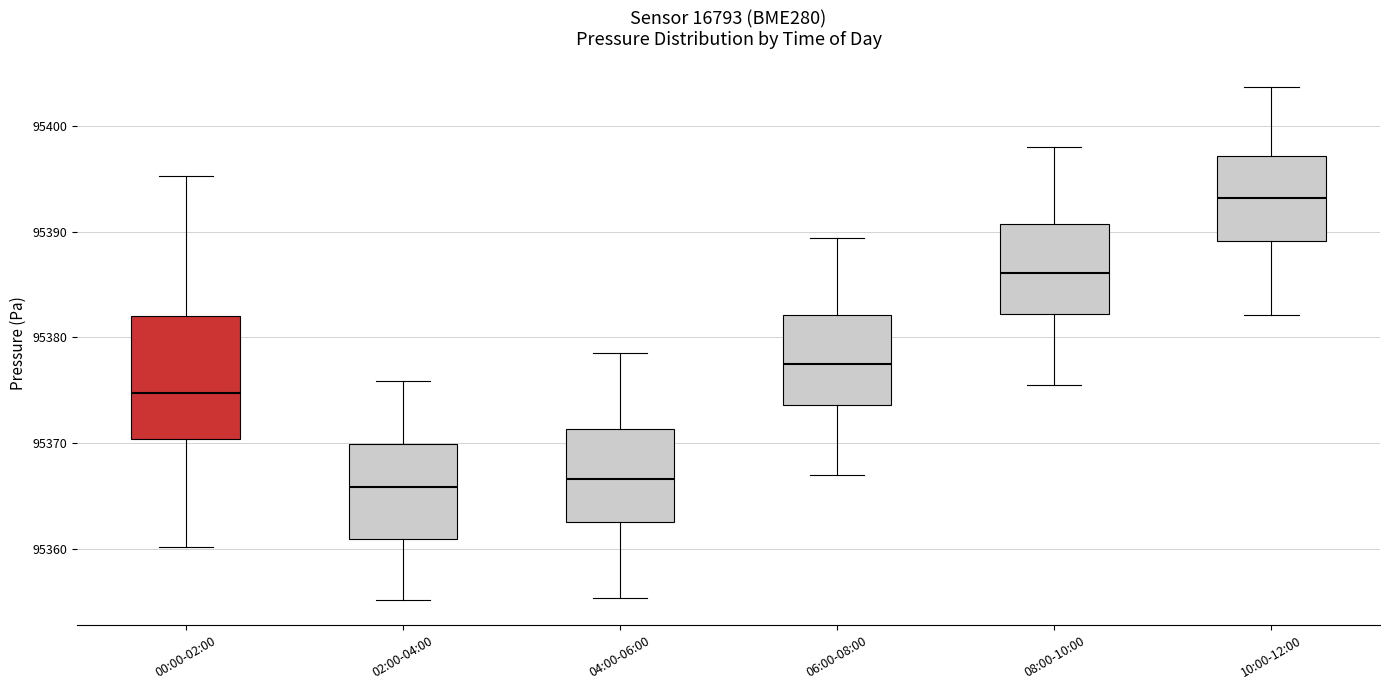

Reading left to right, transcribe this box plot: for each box, give where its median line is, the range the box spans, and where its two whiskers end, as read against the y-axis. The values are not printed on the chart, so give them approximately, as read against the axis.

00:00-02:00: median 95375, box 95370 to 95382, whiskers 95360 to 95395
02:00-04:00: median 95366, box 95361 to 95370, whiskers 95355 to 95376
04:00-06:00: median 95367, box 95363 to 95371, whiskers 95355 to 95379
06:00-08:00: median 95377, box 95374 to 95382, whiskers 95367 to 95389
08:00-10:00: median 95386, box 95382 to 95391, whiskers 95376 to 95398
10:00-12:00: median 95393, box 95389 to 95397, whiskers 95382 to 95404